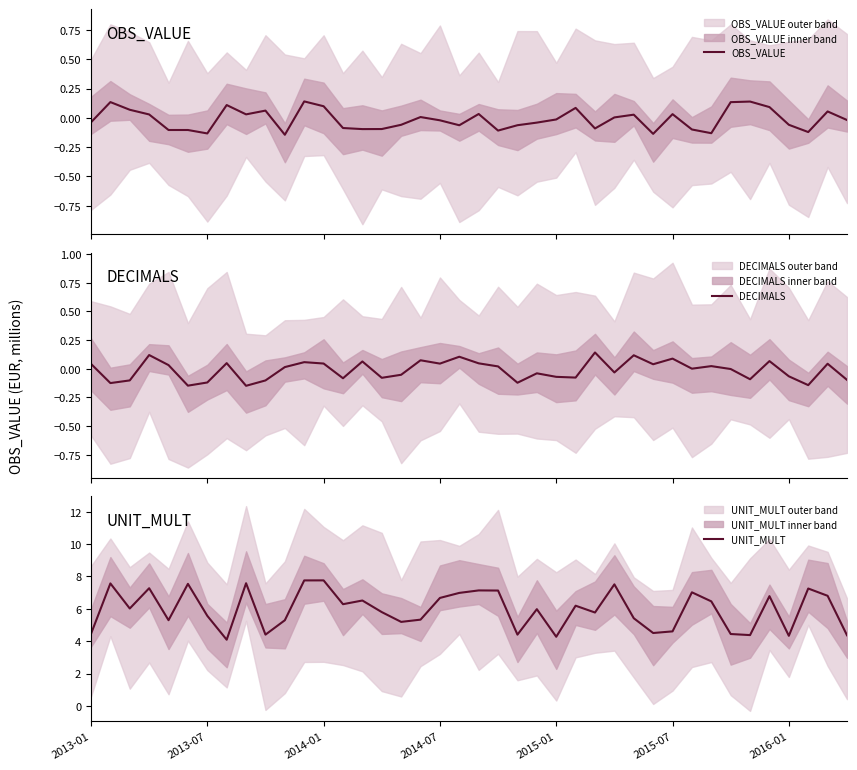

What are all the series names shown in the legend?

OBS_VALUE, DECIMALS, UNIT_MULT